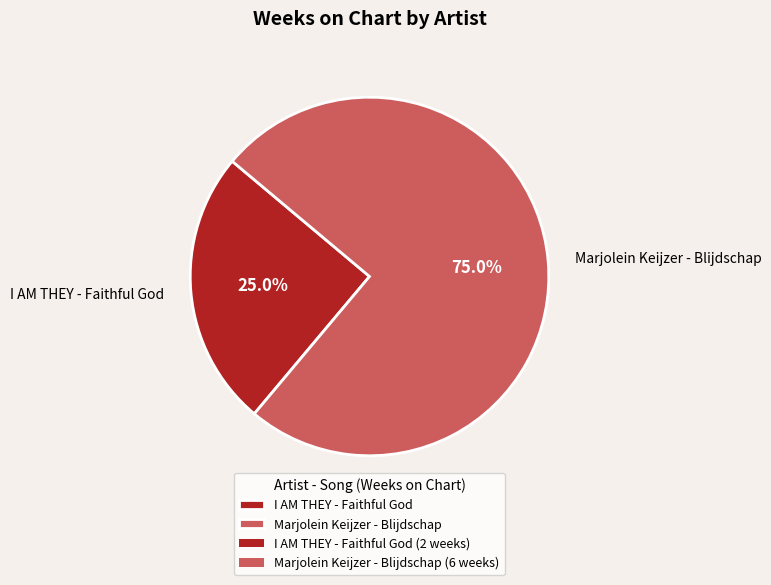

Is there a majority slice in this chart?

Yes